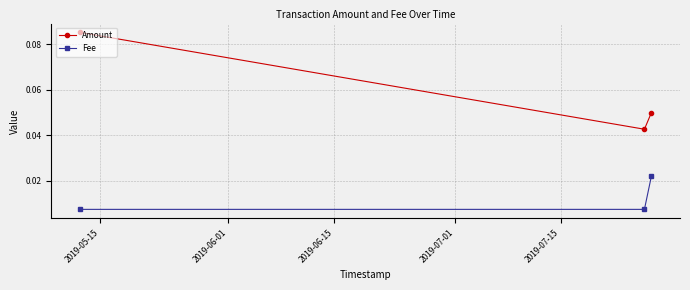

List the series in order of their overall mean, highest first.

Amount, Fee